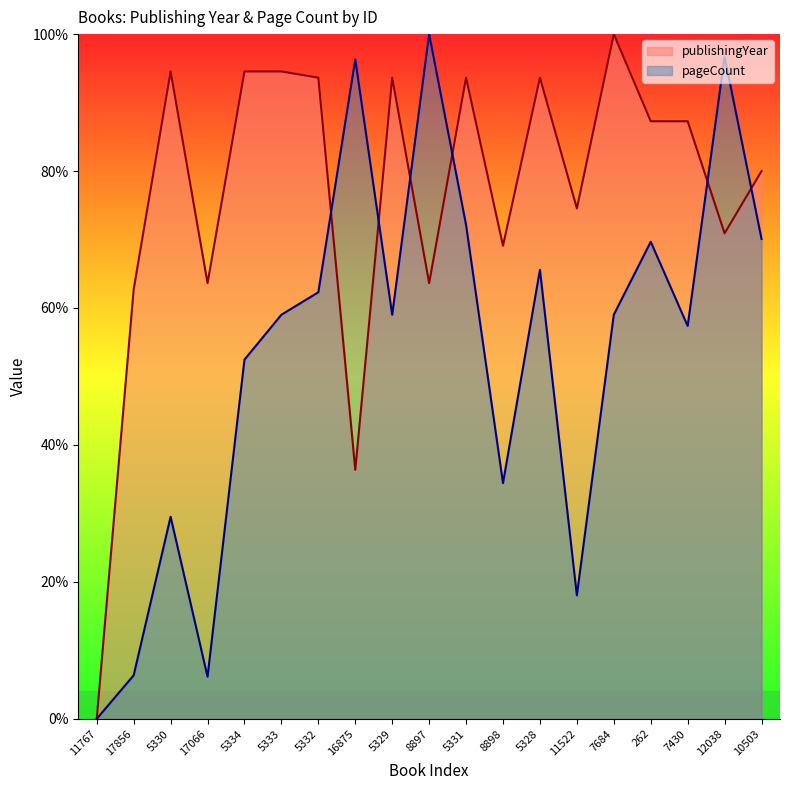

At which label is publishingYear closest to 50?

17856